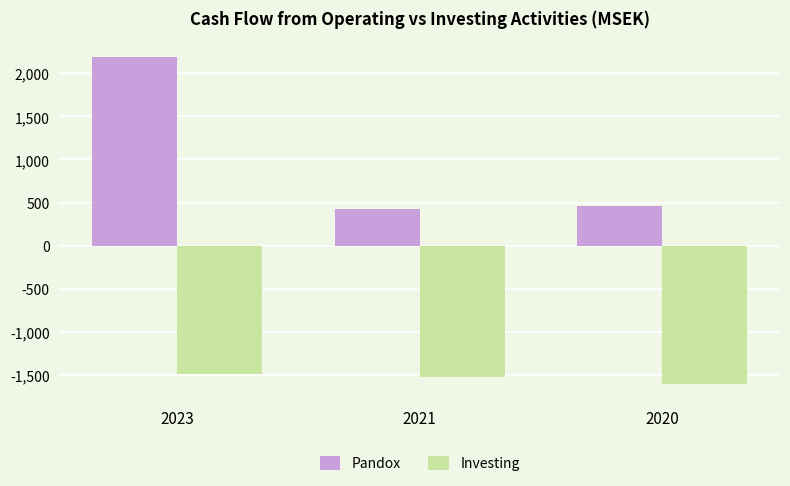

How many series are shown in this chart?

2